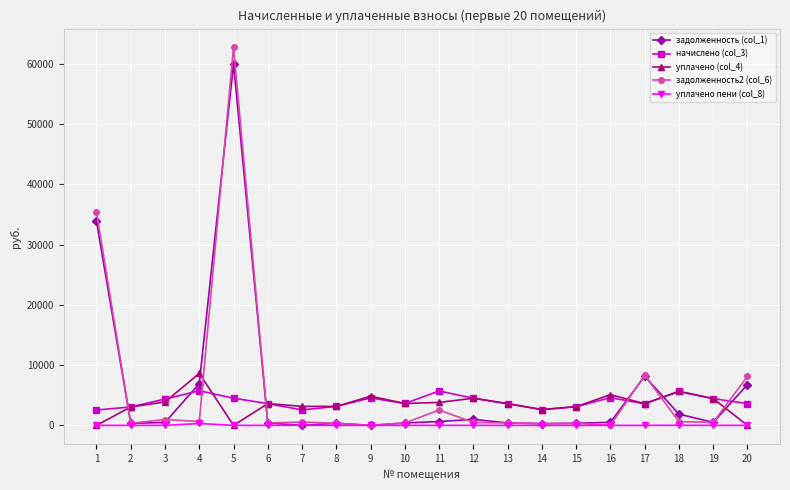

Which series has the largest range (max minus min)?

задолженность2 (col_6)